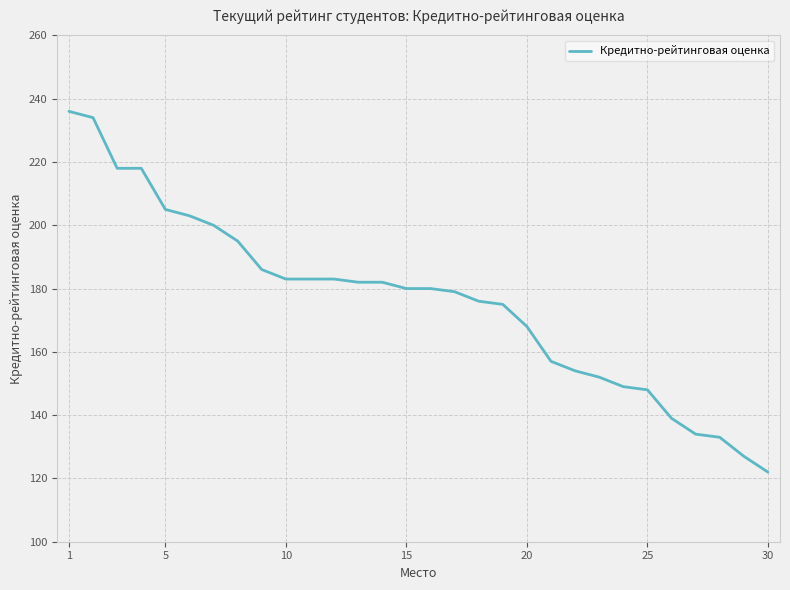

What is the minimum value shown in the chart?

122